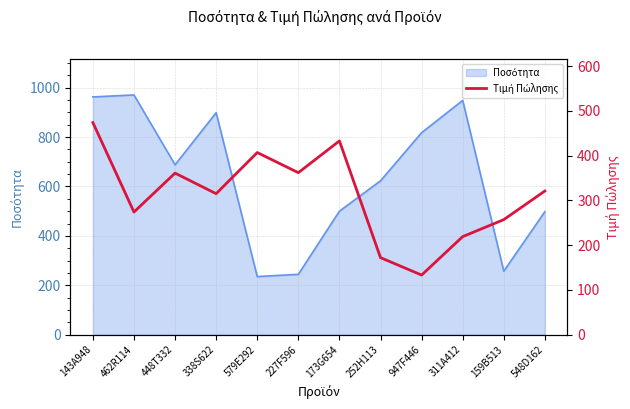

What is the average value?

311